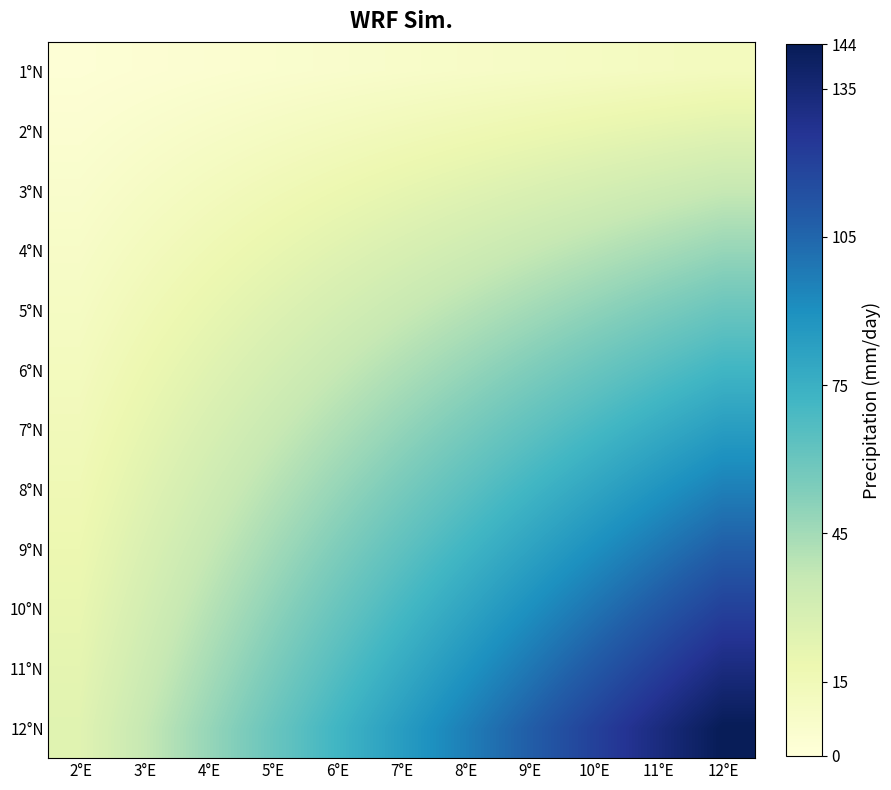

What is the total value across all series at 3°E?

234